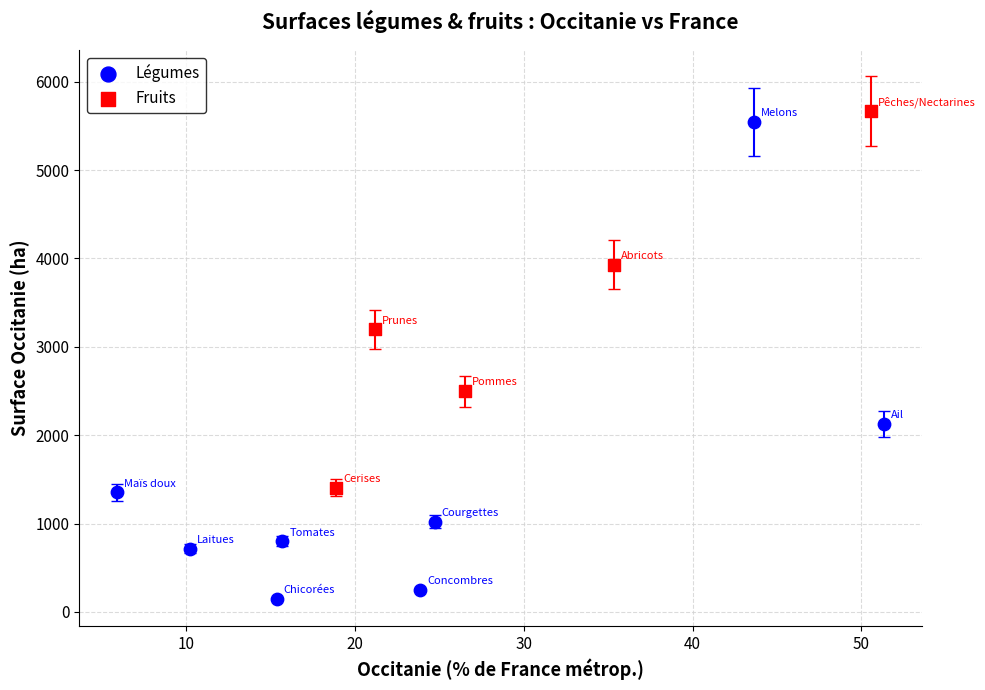

What are all the series names shown in the legend?

Légumes, Fruits